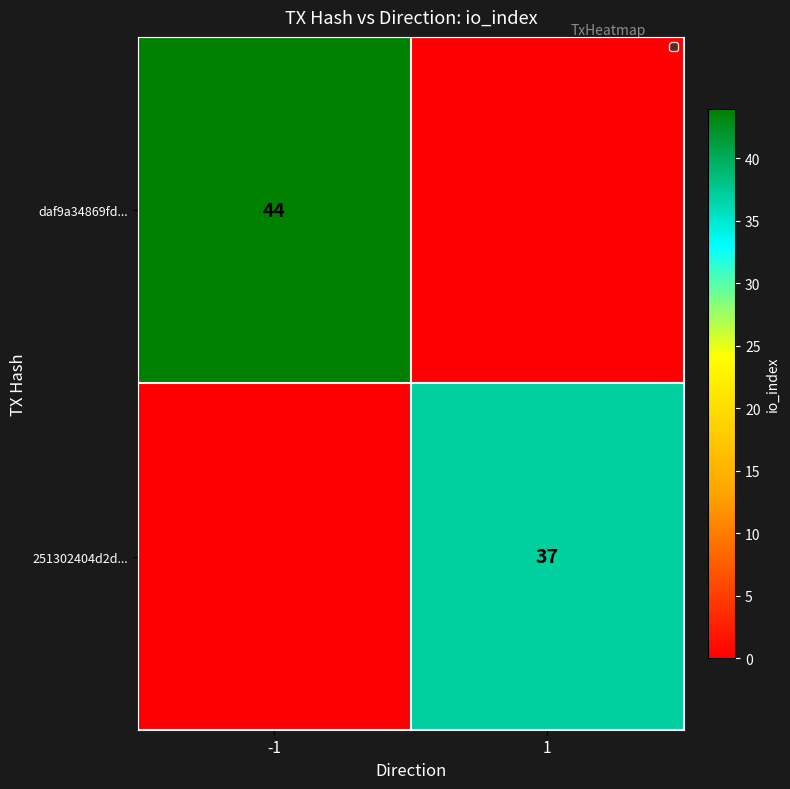

The value of 251302404d2d... at 1 is 37. True or false?

True